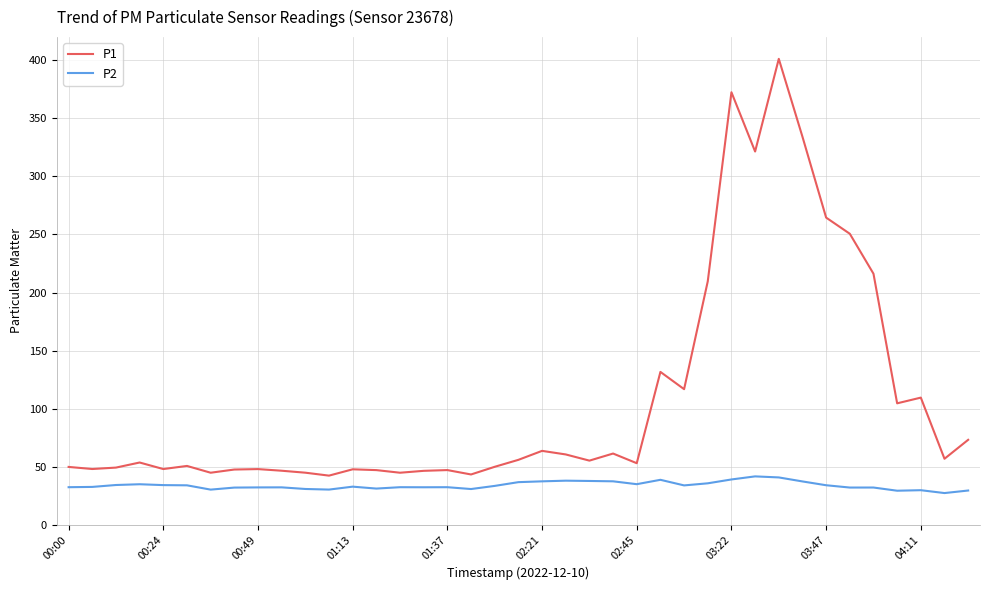

True or false: P1 and P2 cross at least once.

False